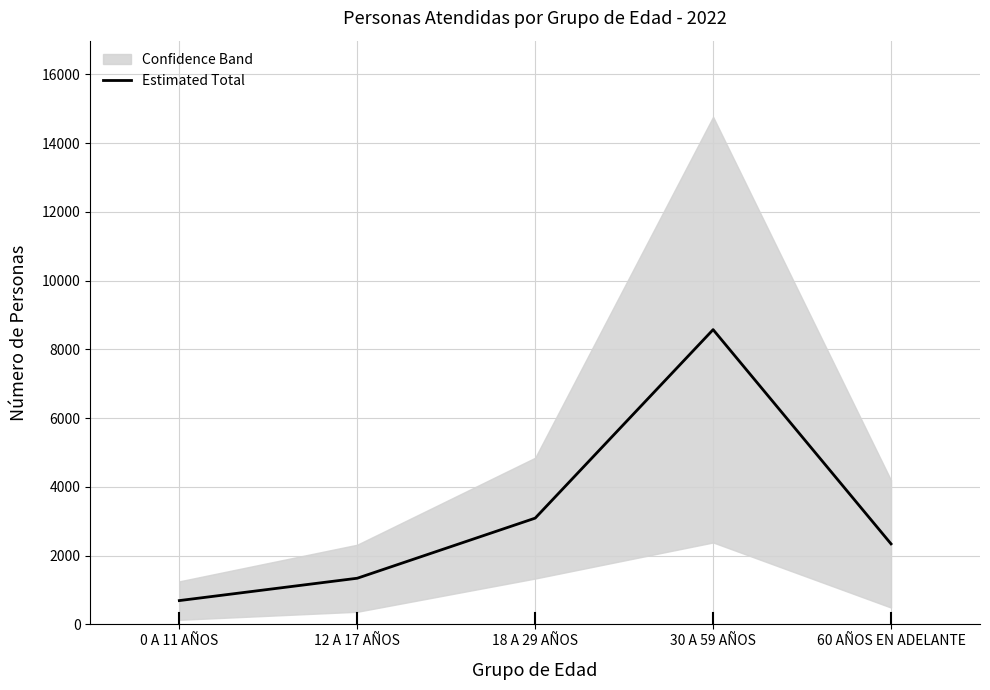

What is the value of the 2nd point from the left?

1342.5